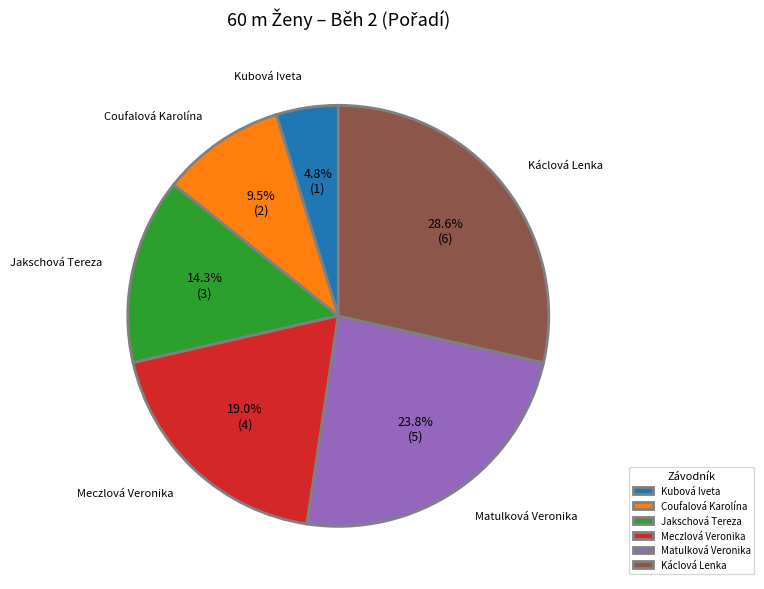

To the nearest percent, what percentage of the pie is Kubová Iveta?

5%